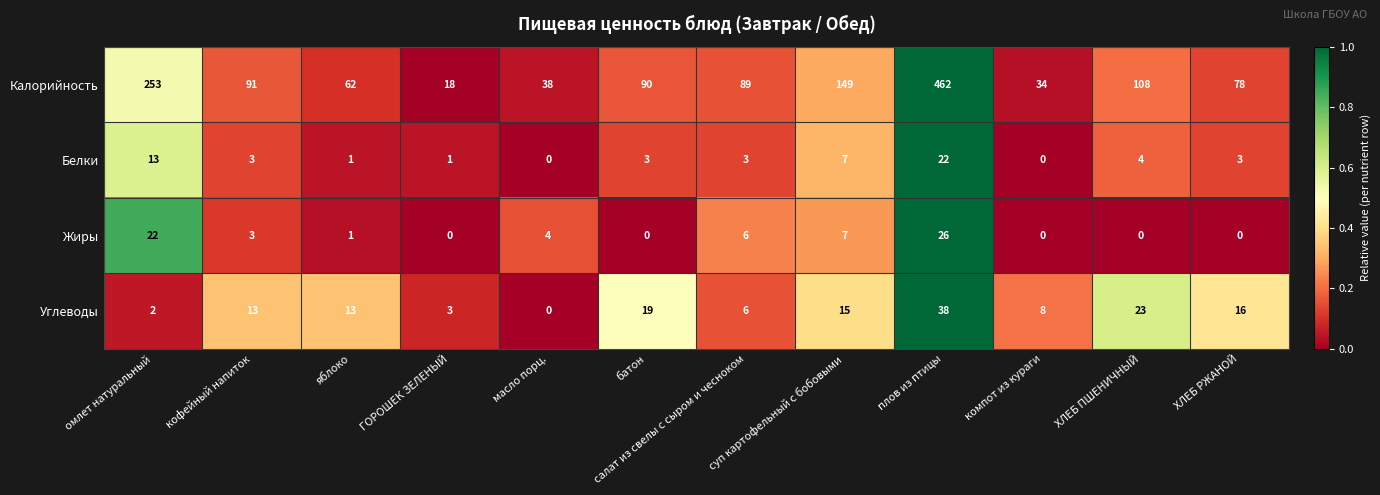

What is the highest value of the Белки series?

22